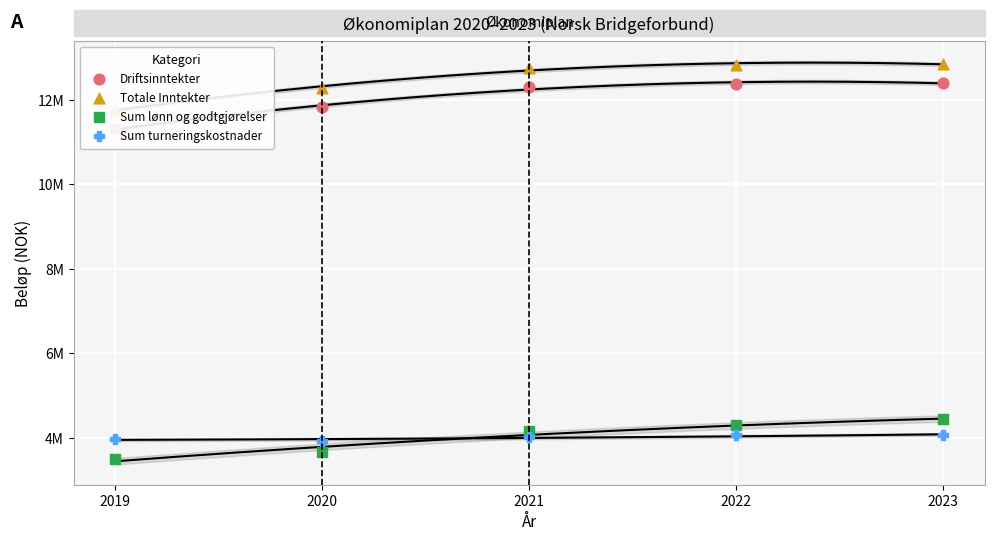

Which series has the largest total across all categories?

Totale Inntekter